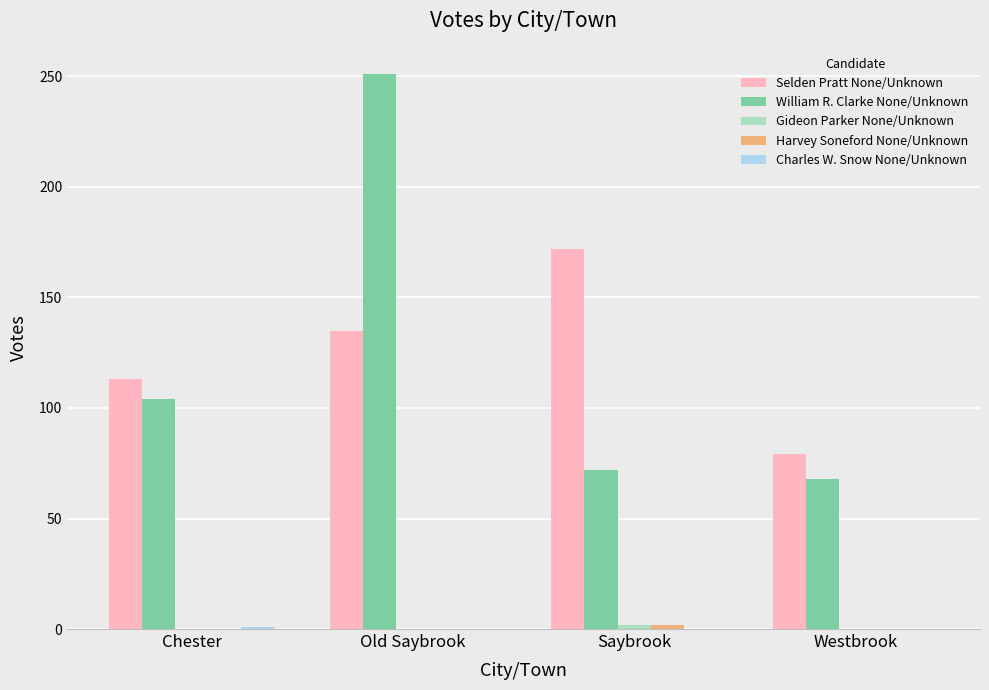

Which category has the highest value across all series?

Old Saybrook